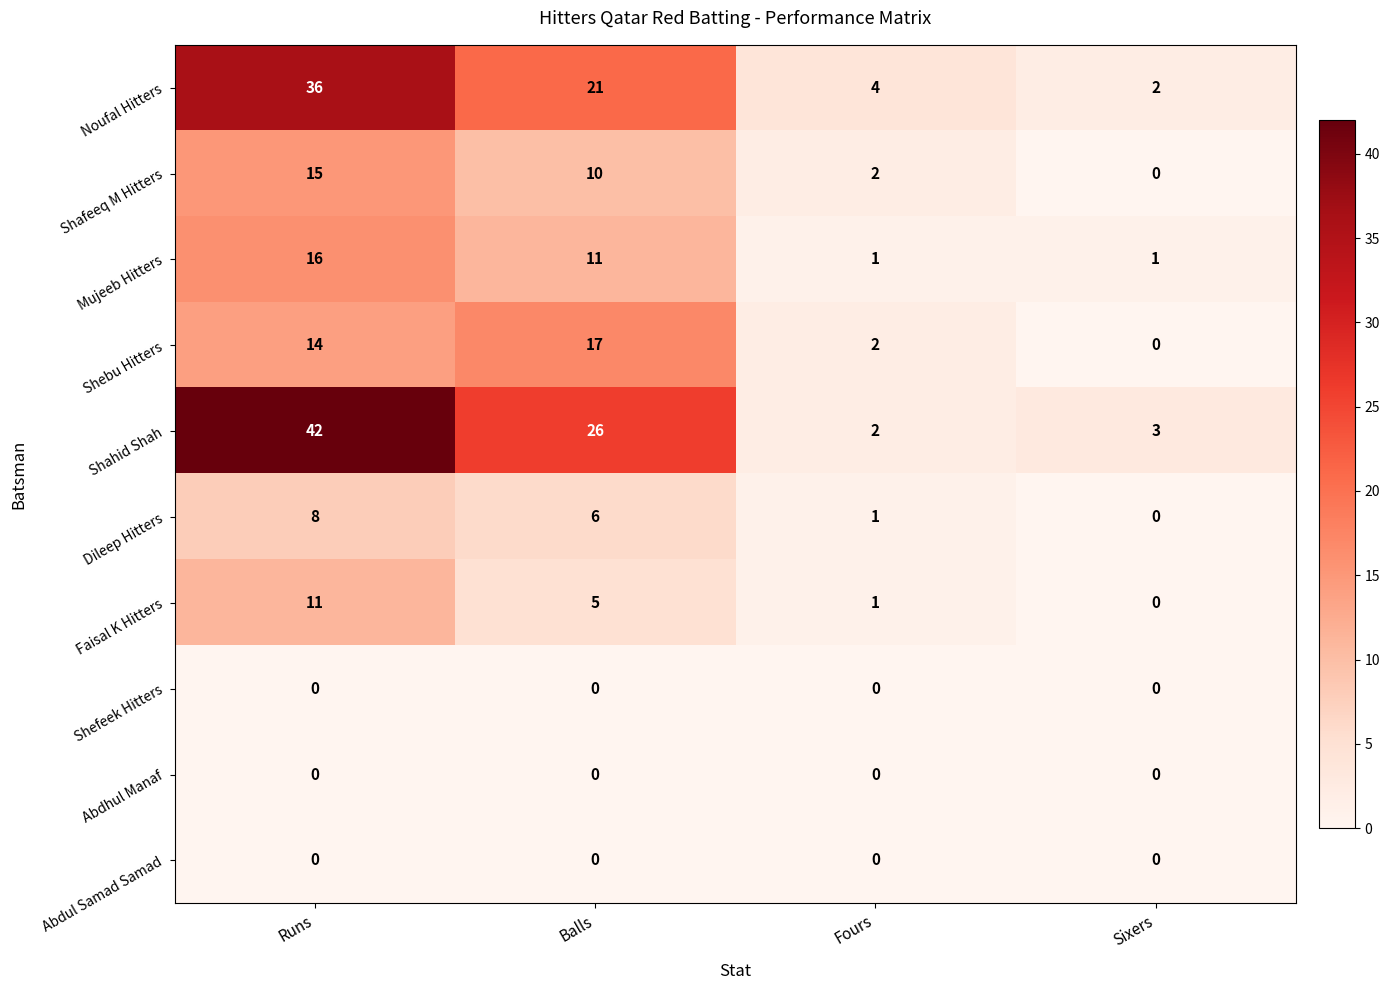

At how many categories does at least one series exceed 10?

2